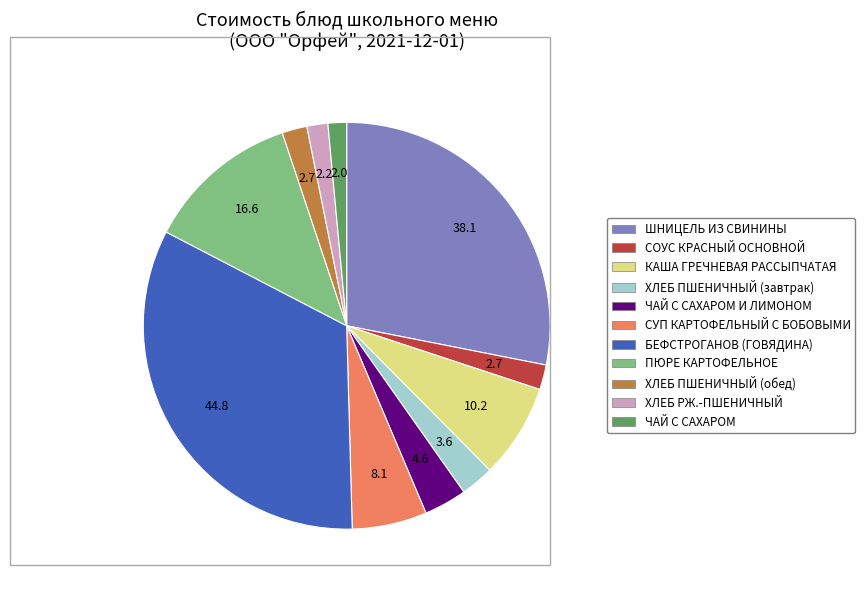

How many segments does this pie chart have?

11